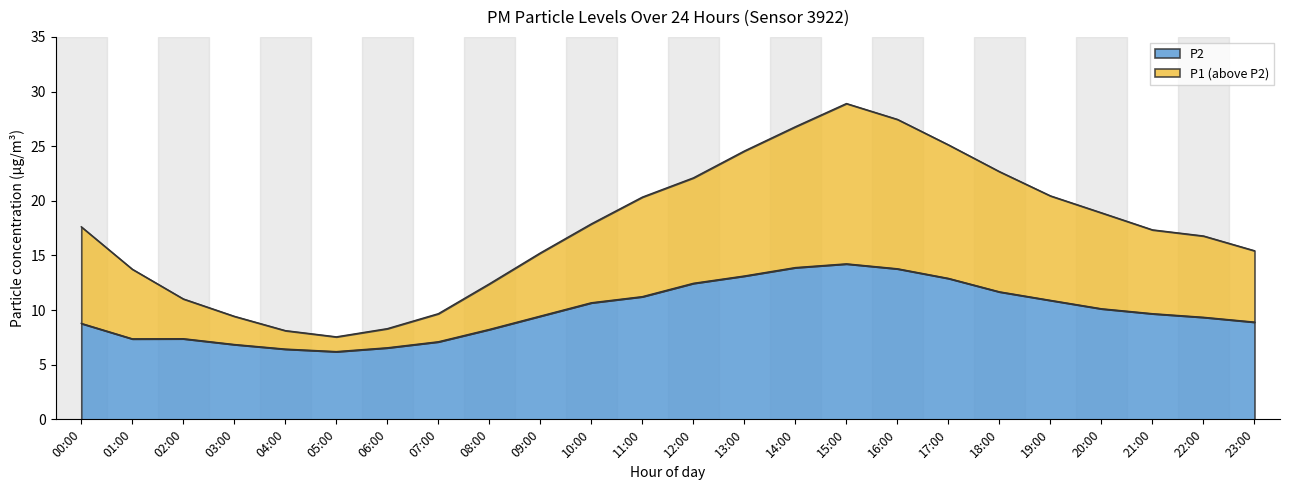

What is the sum of the P1 values at 10:00 and 18:00?

40.6